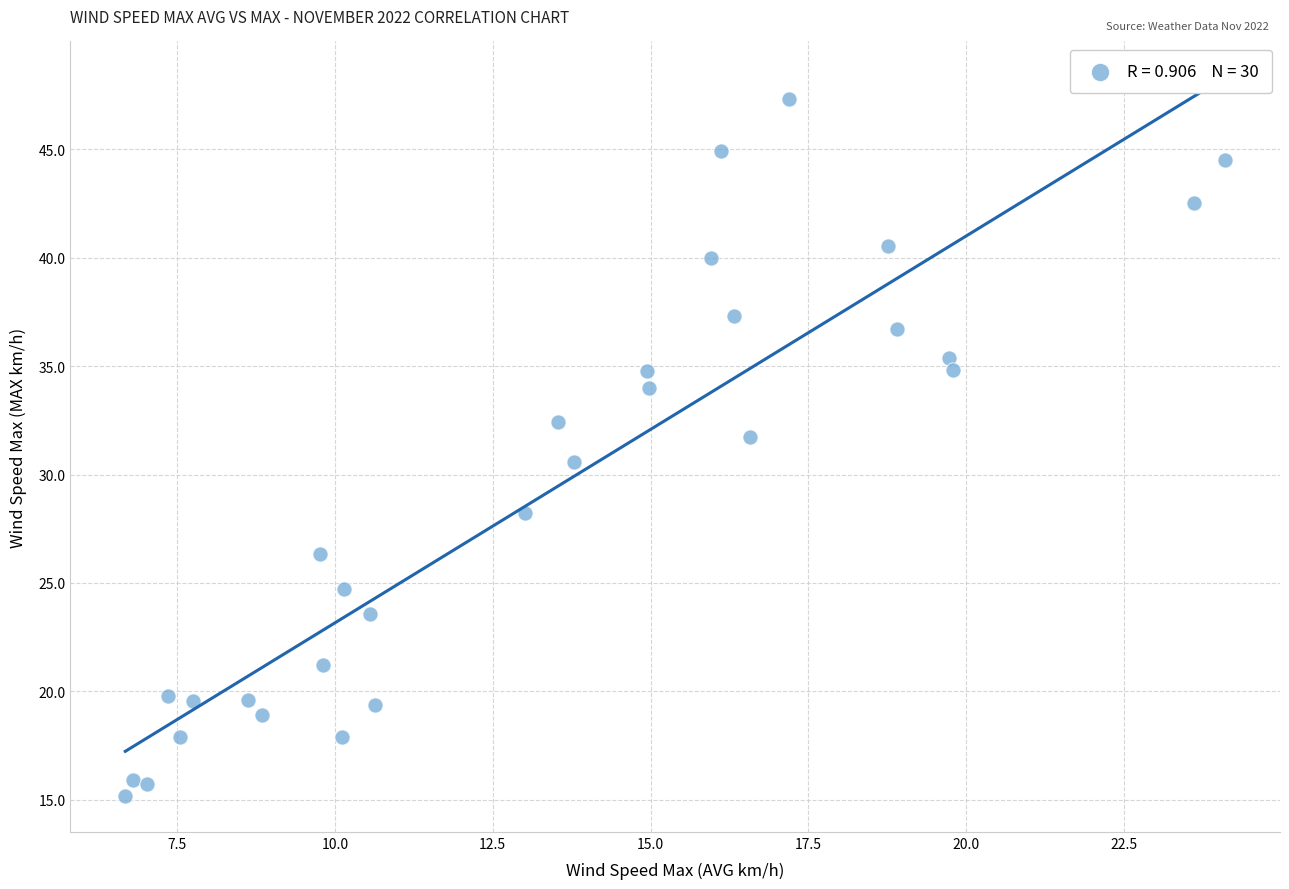

What is the range of X values (max minus min)?

17.4